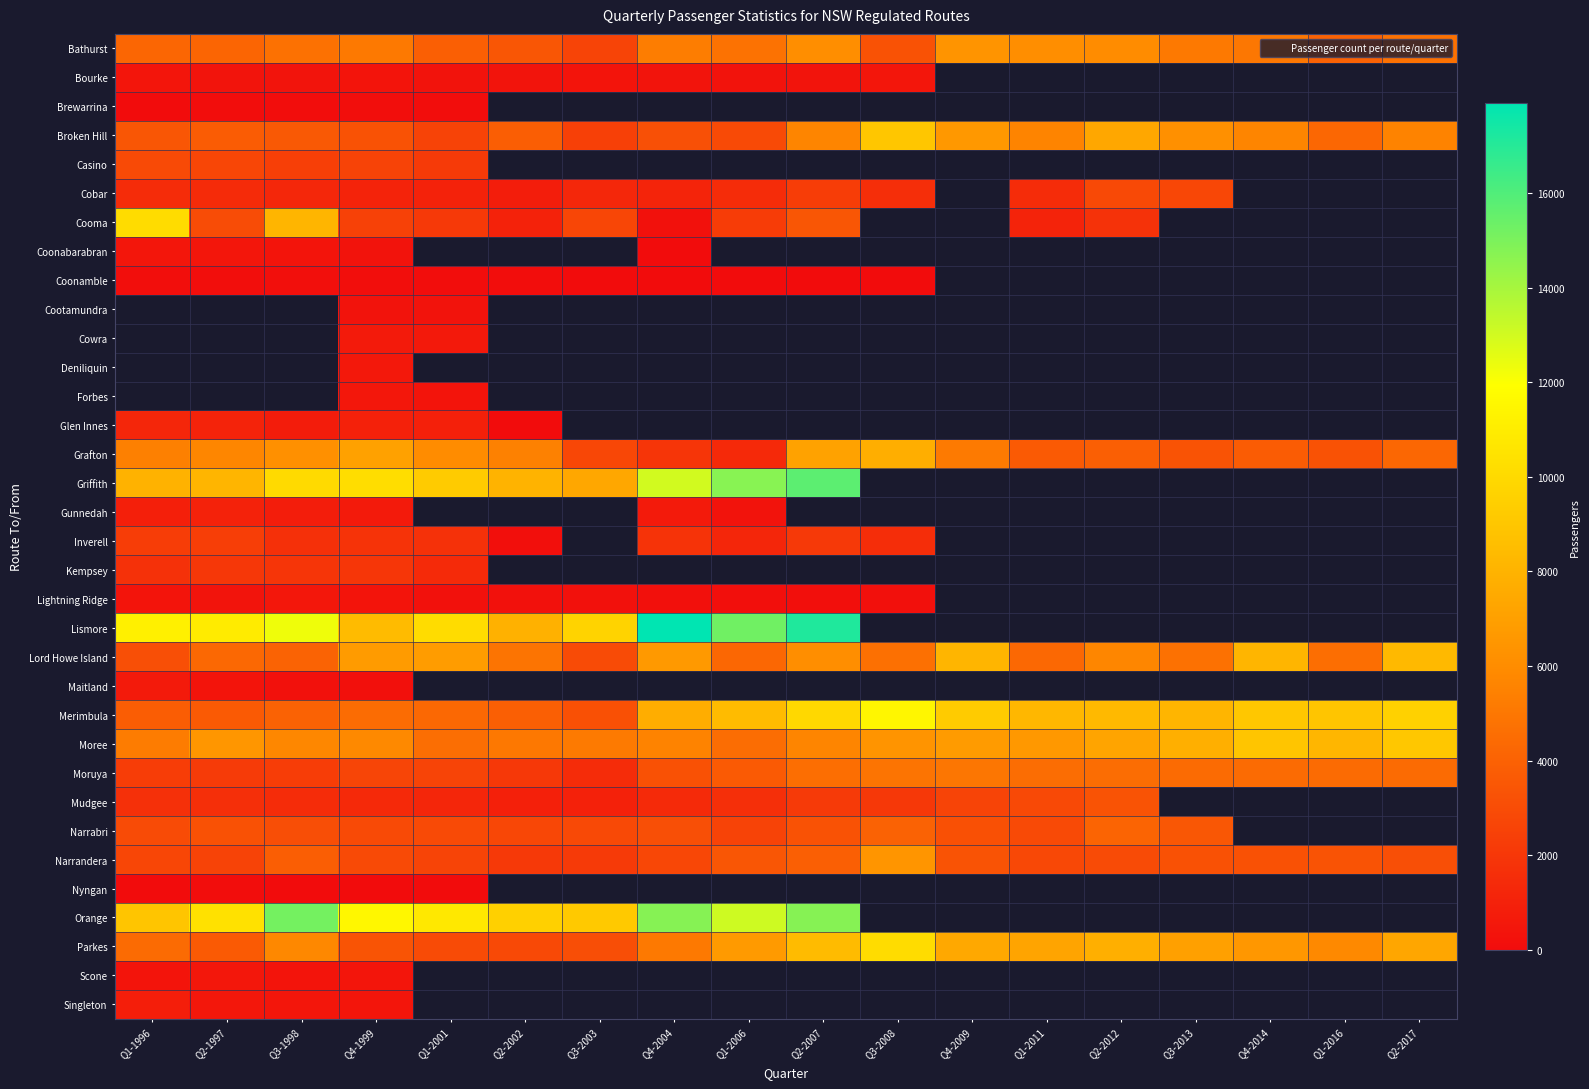

What value does the Narrandera series have at Q4-2014?

3226.0